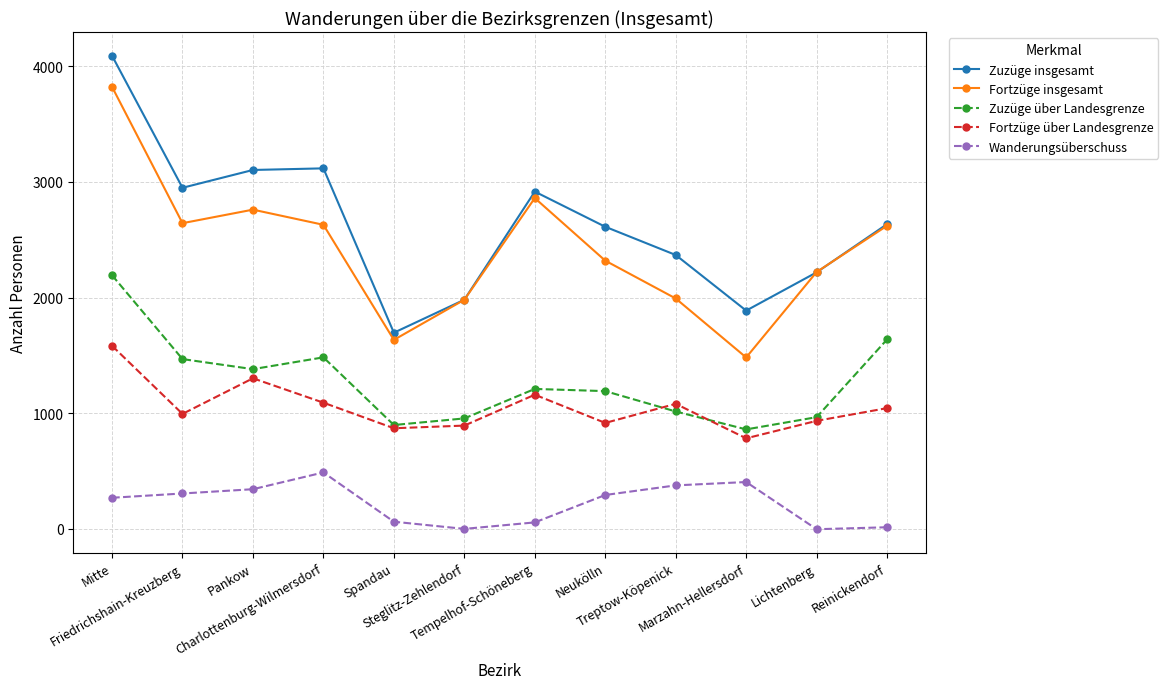

List the series in order of their peak value, lowest first.

Wanderungsüberschuss, Fortzüge über Landesgrenze, Zuzüge über Landesgrenze, Fortzüge insgesamt, Zuzüge insgesamt